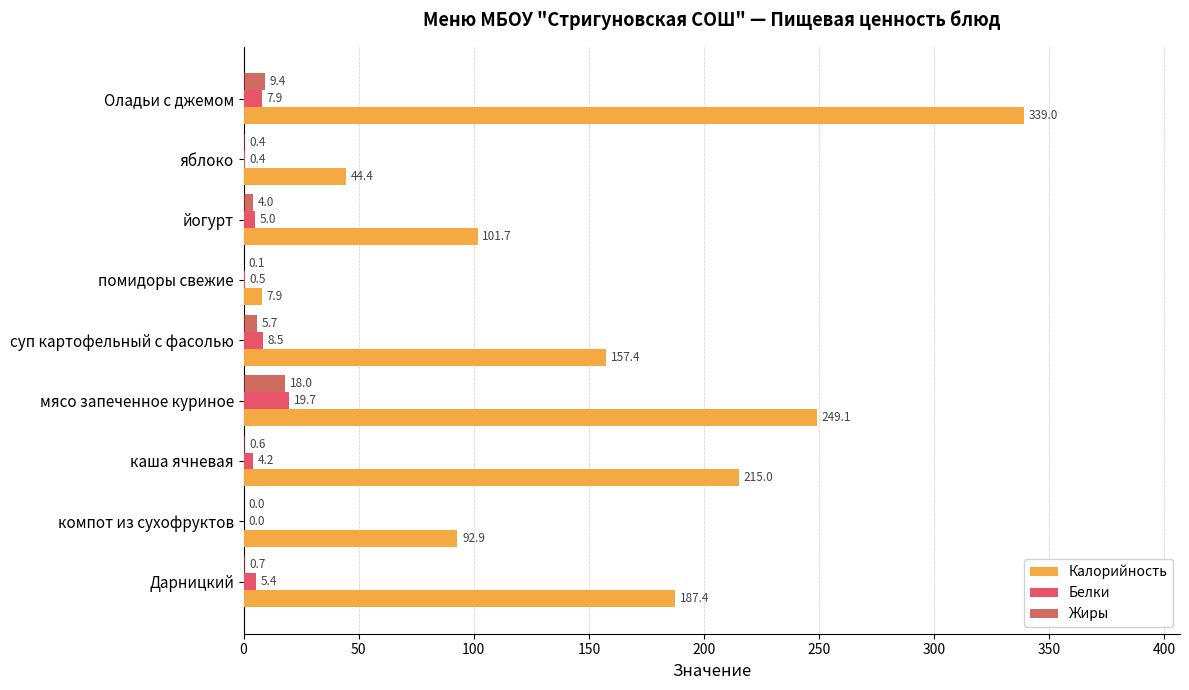

Is it true that Белки equals 0.5 at помидоры свежие?

True